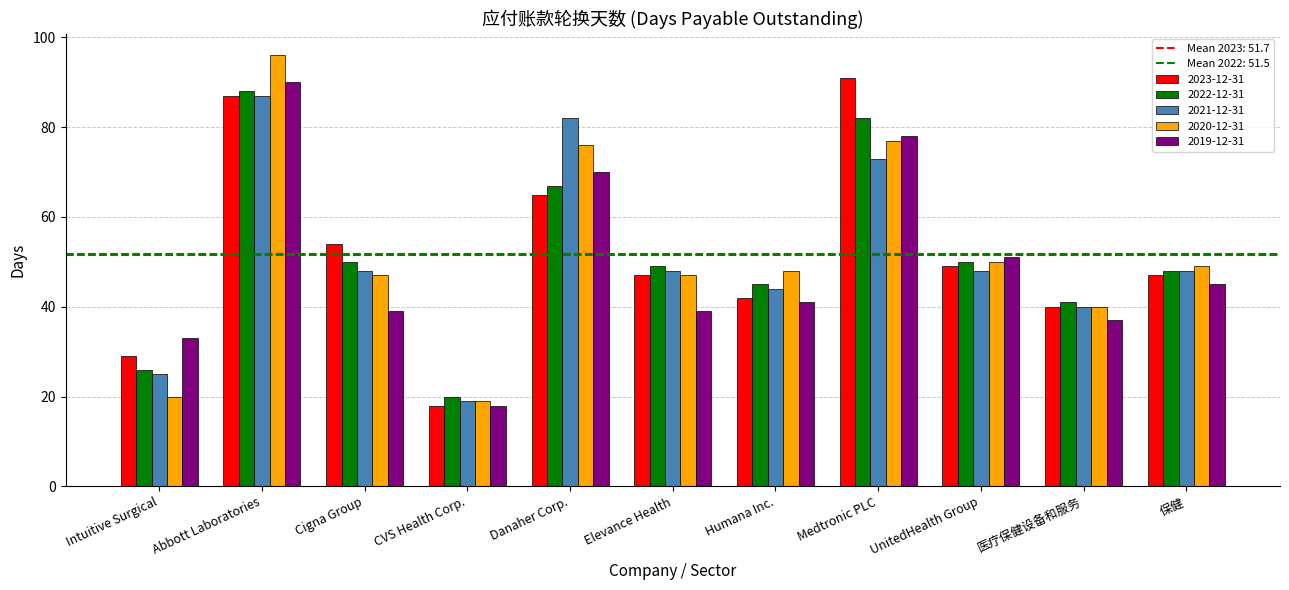

How many bars are there in total?

55